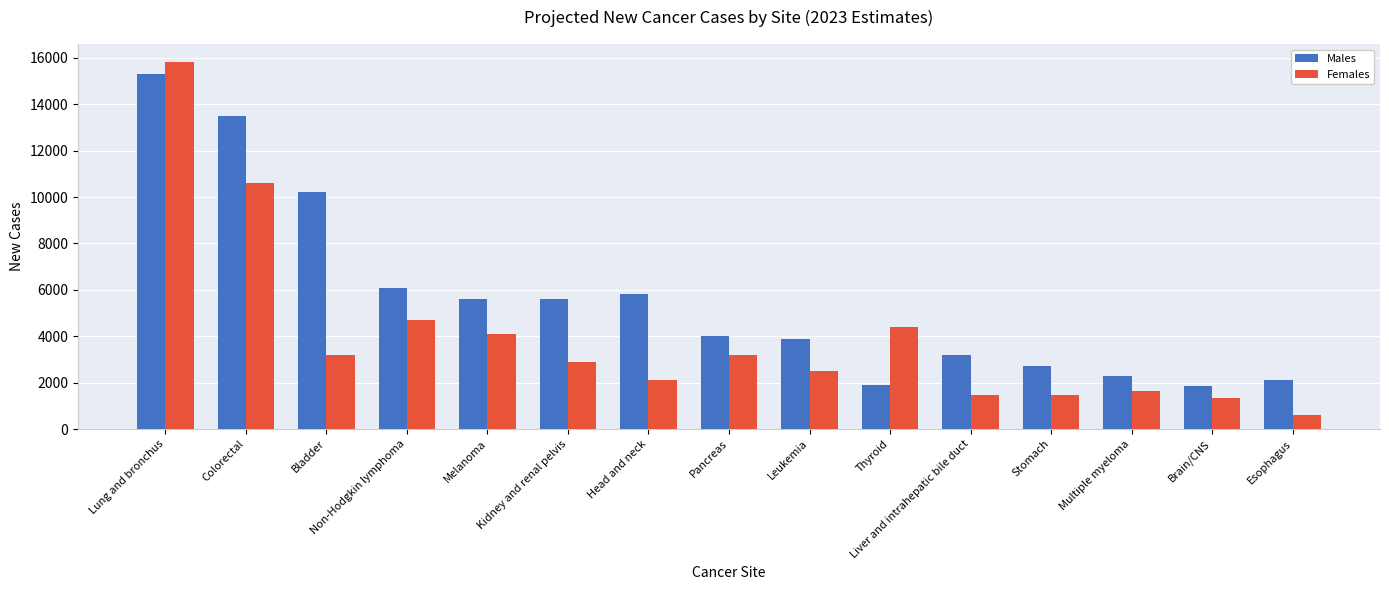

How many bars are there in total?

30